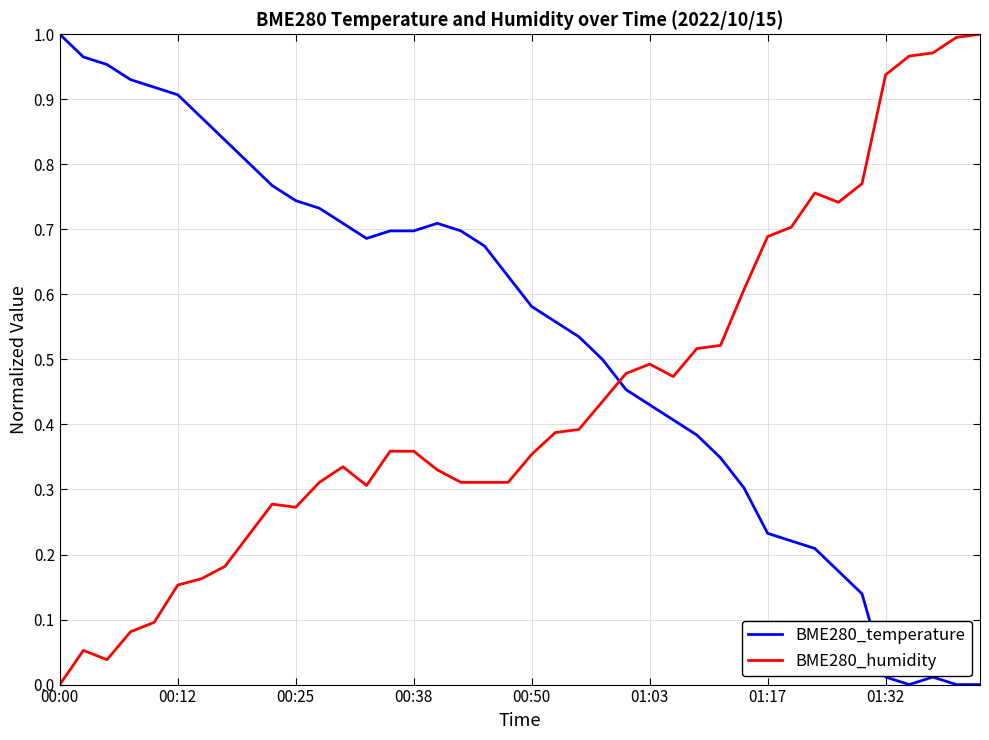

Does the chart have visible grid lines?

Yes